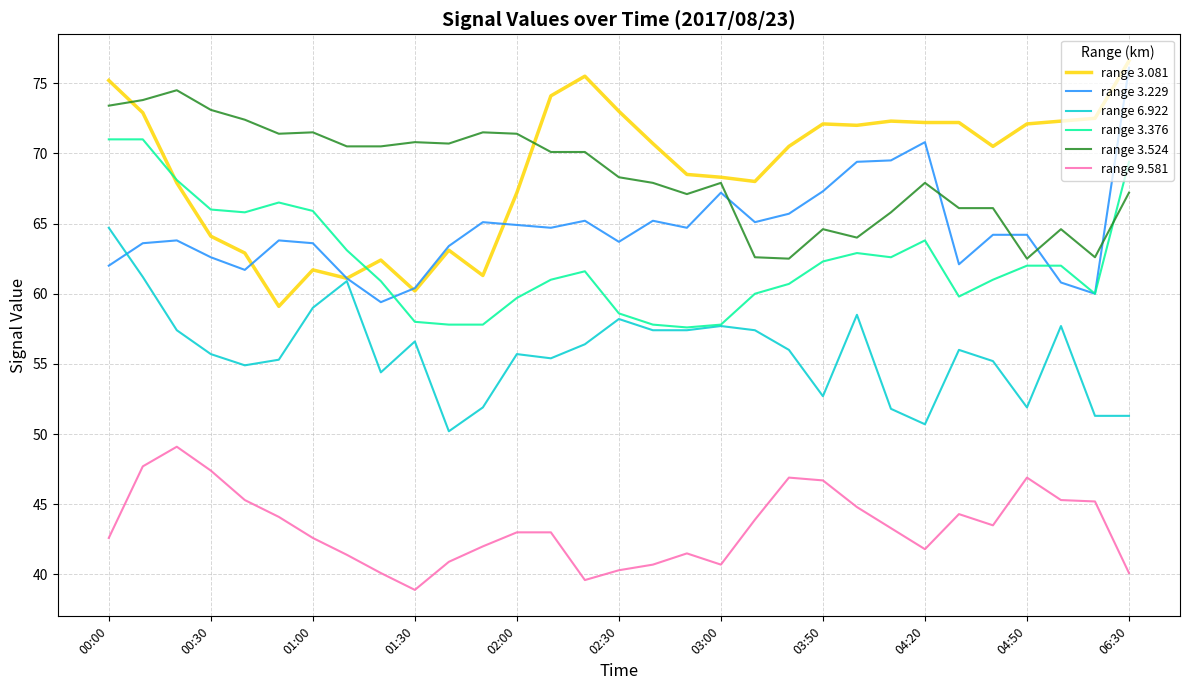

True or false: range 9.581 and range 6.922 cross at least once.

False